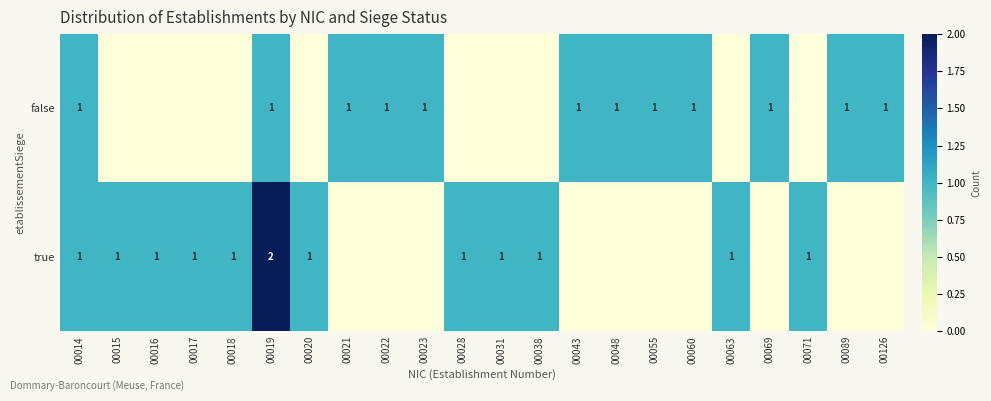

The value of false at 00126 is 2. True or false?

False